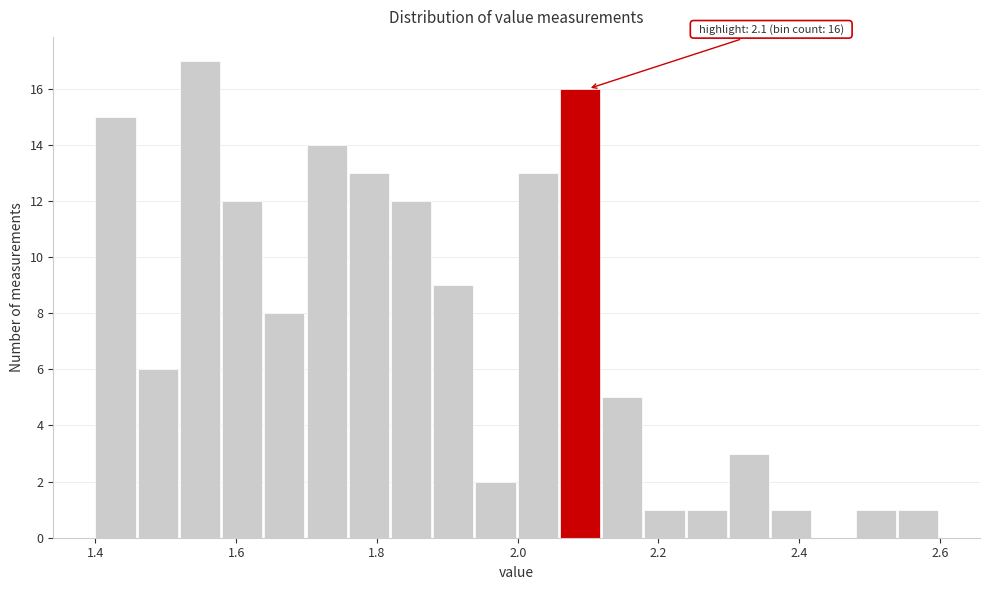

Read against the x-axis, roughly where is the centre of the tallest bar?

1.54